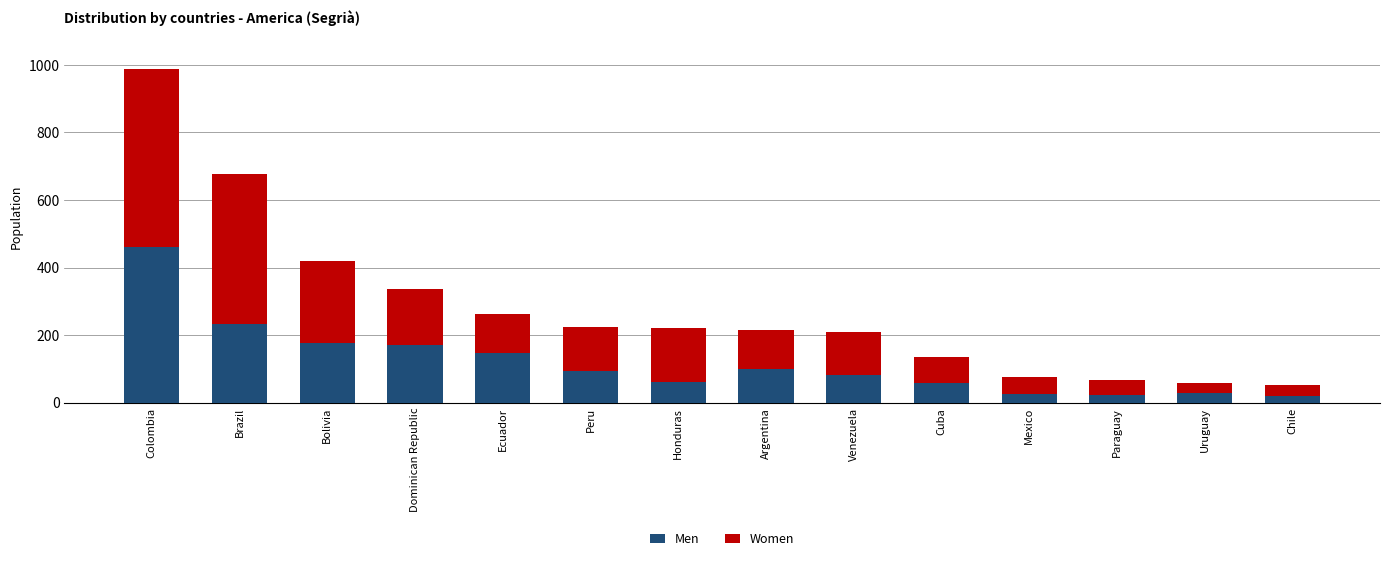

True or false: Men has a value of 62 at Honduras.

True